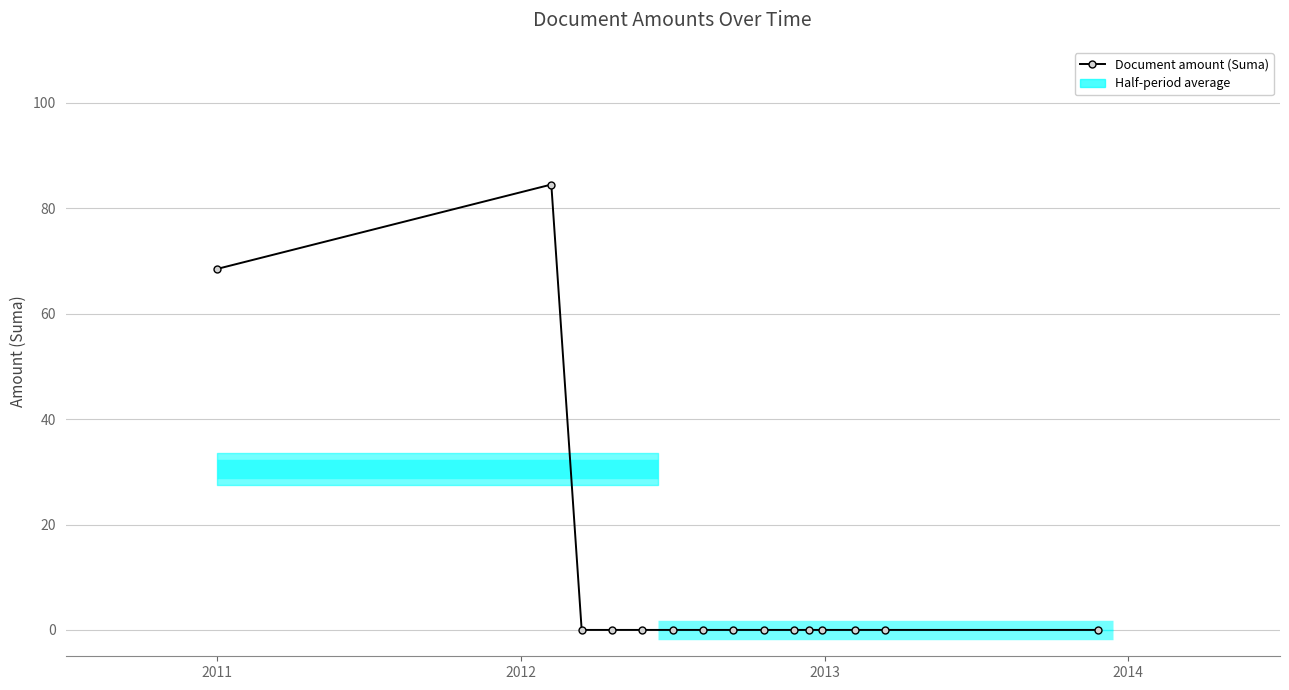

Reading right to left, transcribe all the data shown in this chart.

0.0	0.0	0.0	0.0	0.0	0.0	0.0	0.0	0.0	0.0	0.0	0.0	0.0	84.5	68.5